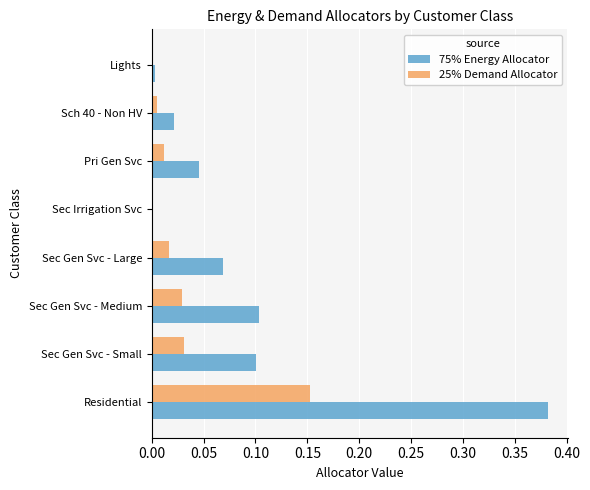

Between Residential and Sec Gen Svc - Small, which series saw the biggest shift?

75% Energy Allocator